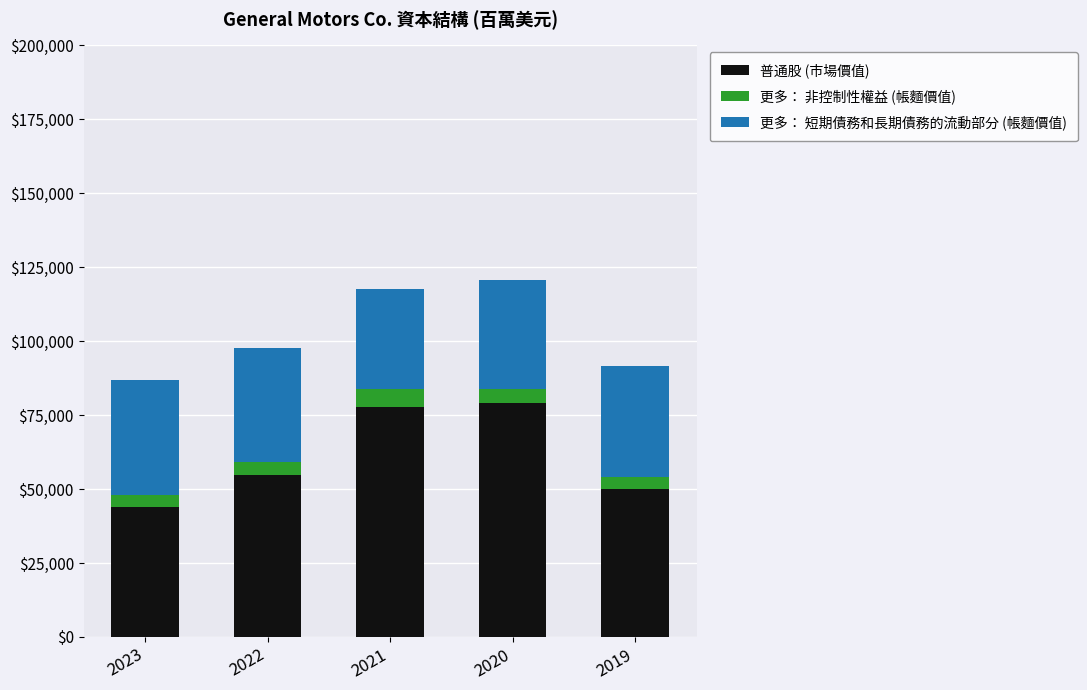

What is the minimum value for 普通股 (市場價值)?

44042